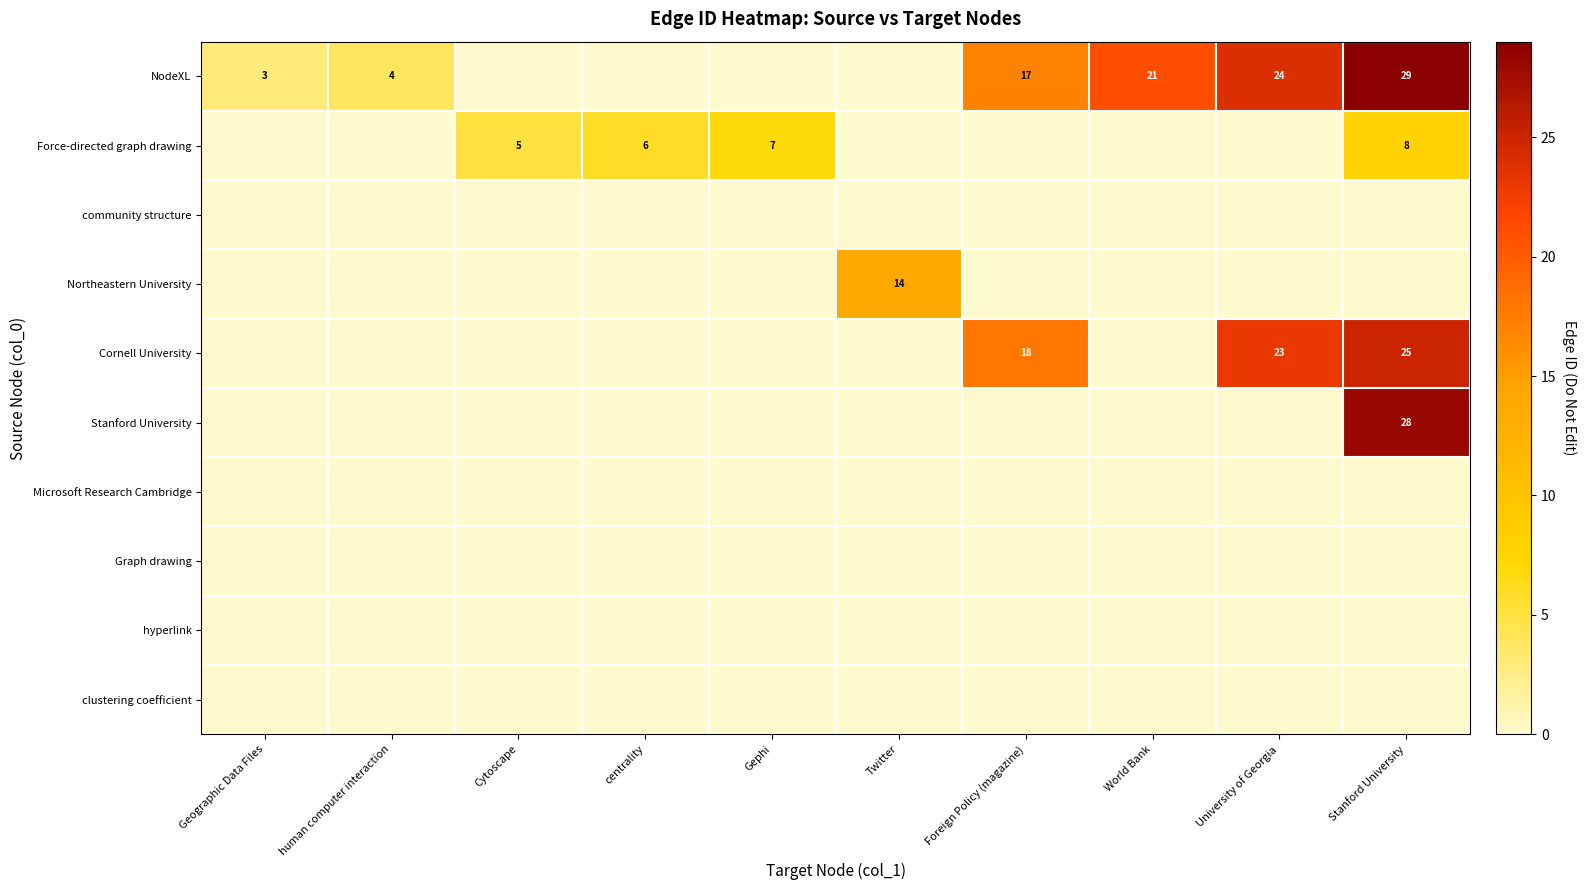

What is the difference between the NodeXL values at human computer interaction and University of Georgia?

20